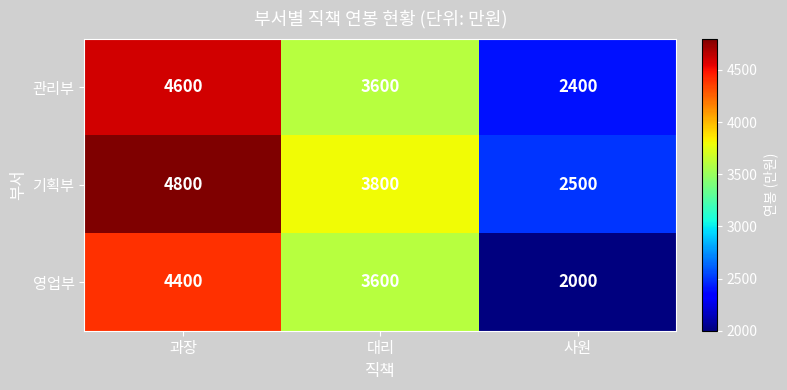

At how many categories does at least one series exceed 2484?

3